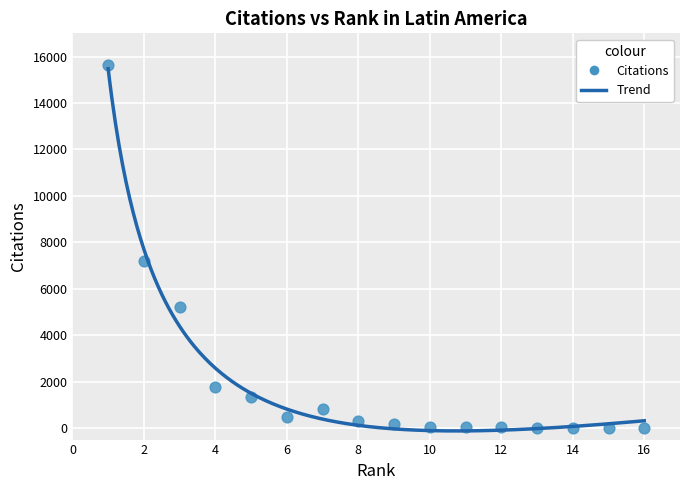

What is the range of X values (max minus min)?

15